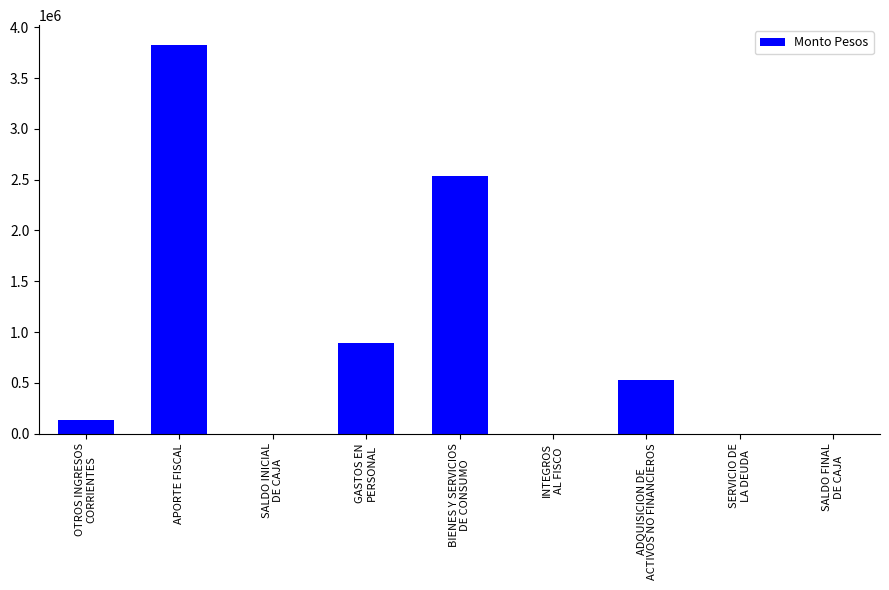

Count the number of categories in the chart.

9